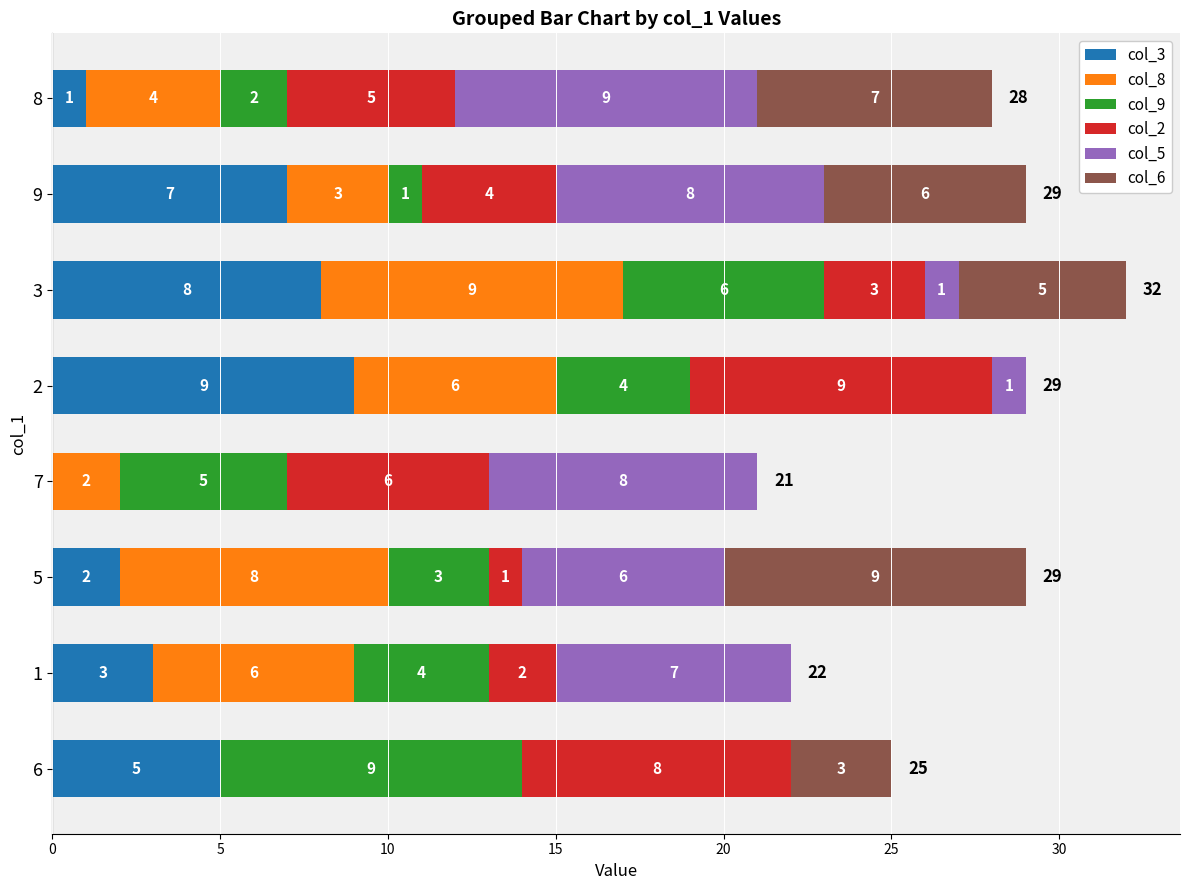

What is the highest value of the col_3 series?

9